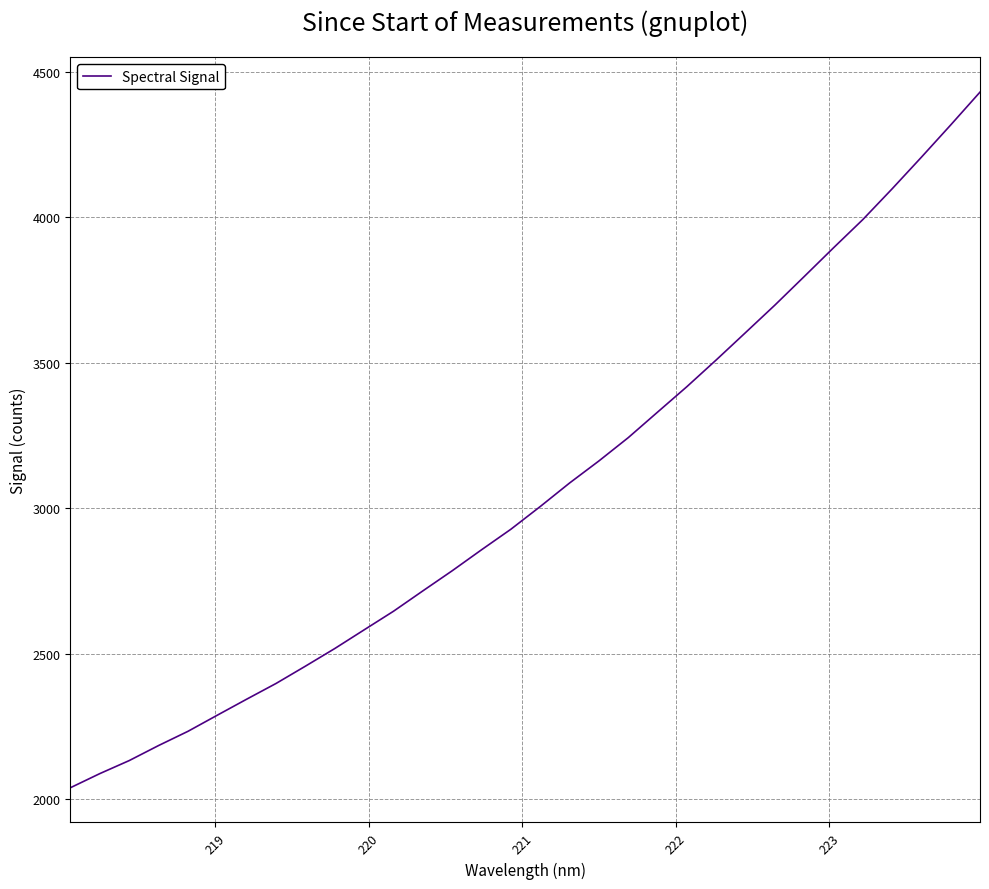

What is the smallest value displayed?

2039.7